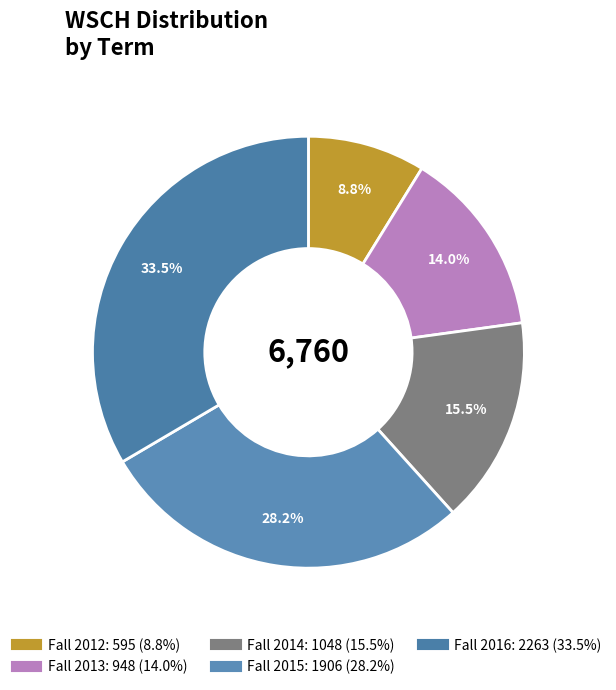

What is the smallest slice in the pie chart?

Fall 2012